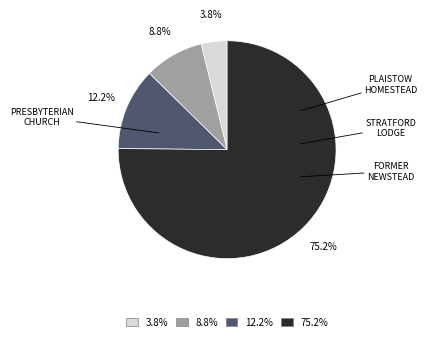

Is there any slice that represents more than half of the pie?

Yes